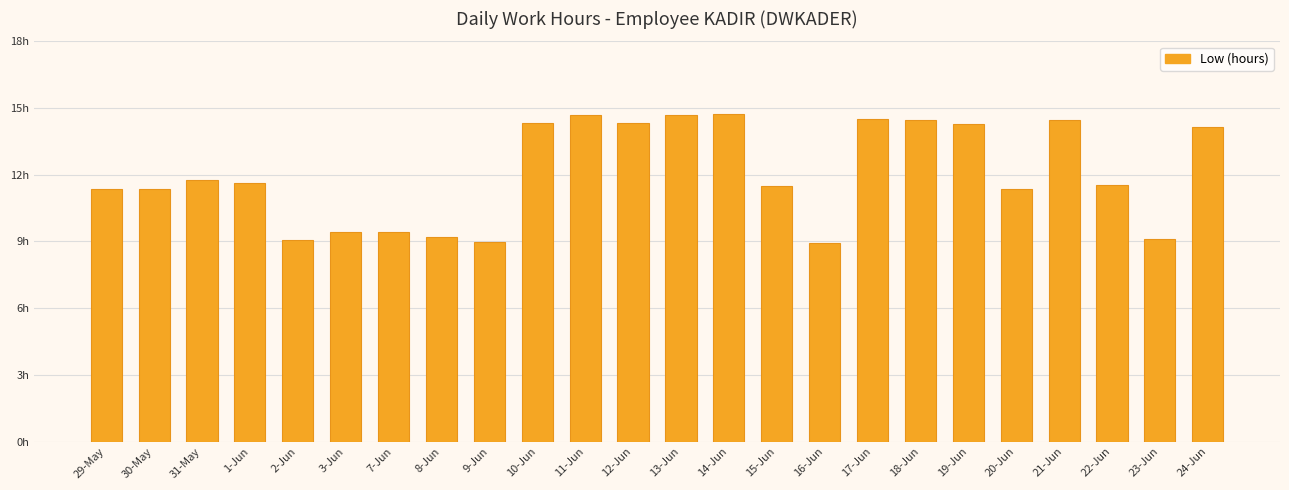

What is the difference between the second highest and second lowest values?

5.7